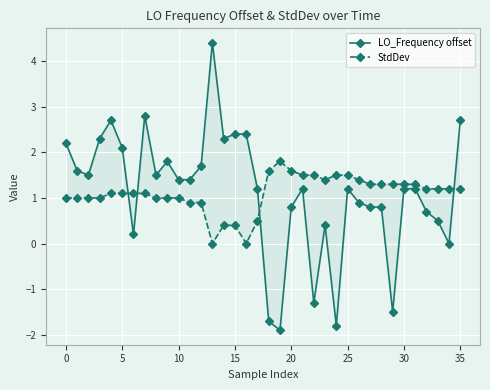

Where is the first local maximum for StdDev?

19